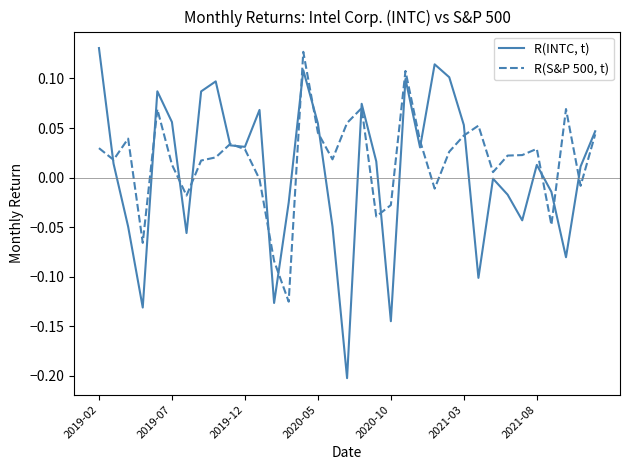

Rank the series by their maximum value, from lowest to highest.

R(S&P 500, t), R(INTC, t)